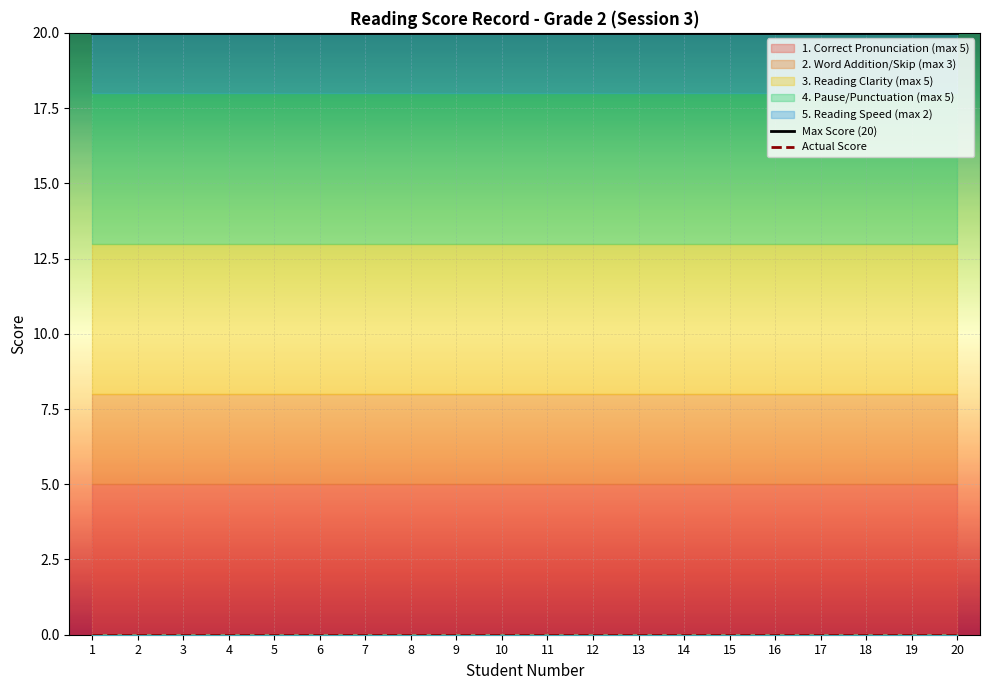

What is the difference between the highest and lowest values at 17?

20